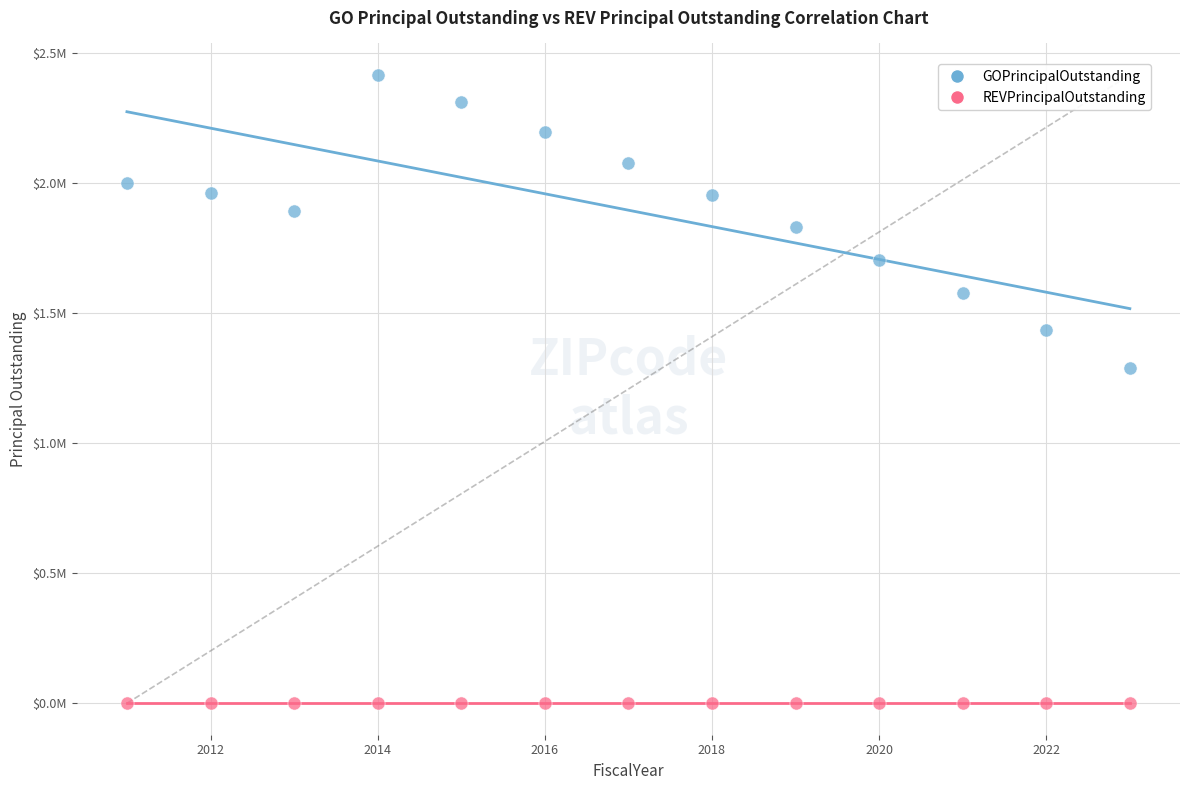

What are all the series names shown in the legend?

GOPrincipalOutstanding, REVPrincipalOutstanding